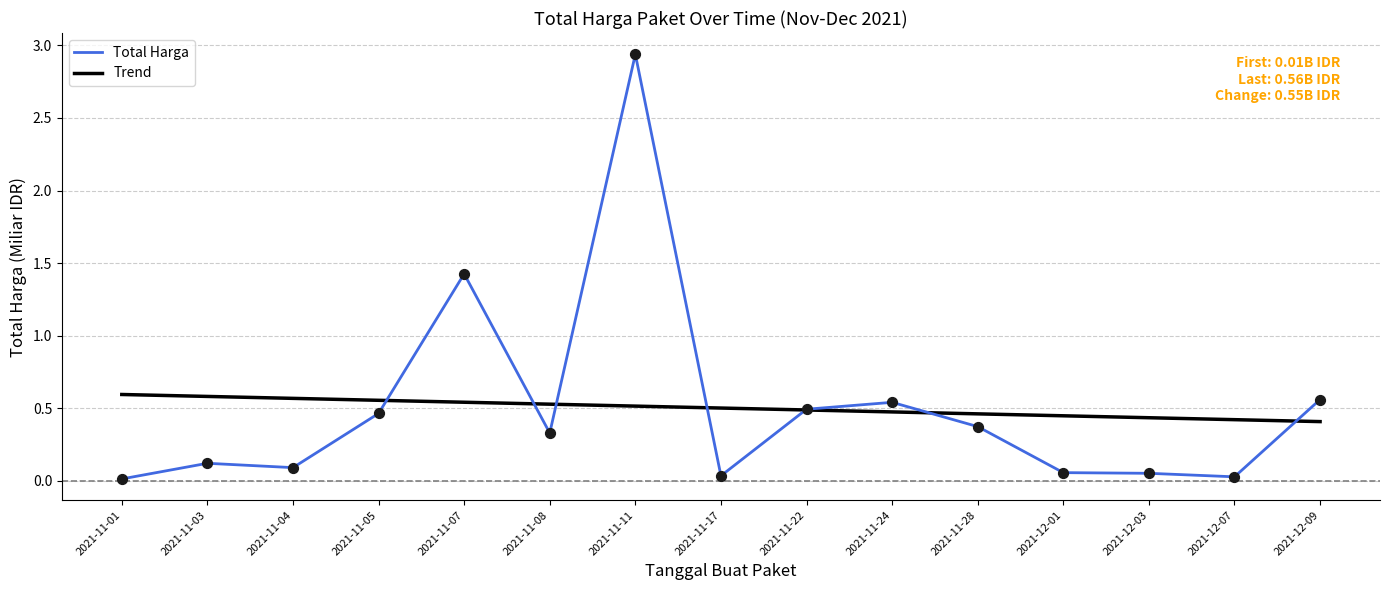

At how many categories does at least one series exceed 0?

15